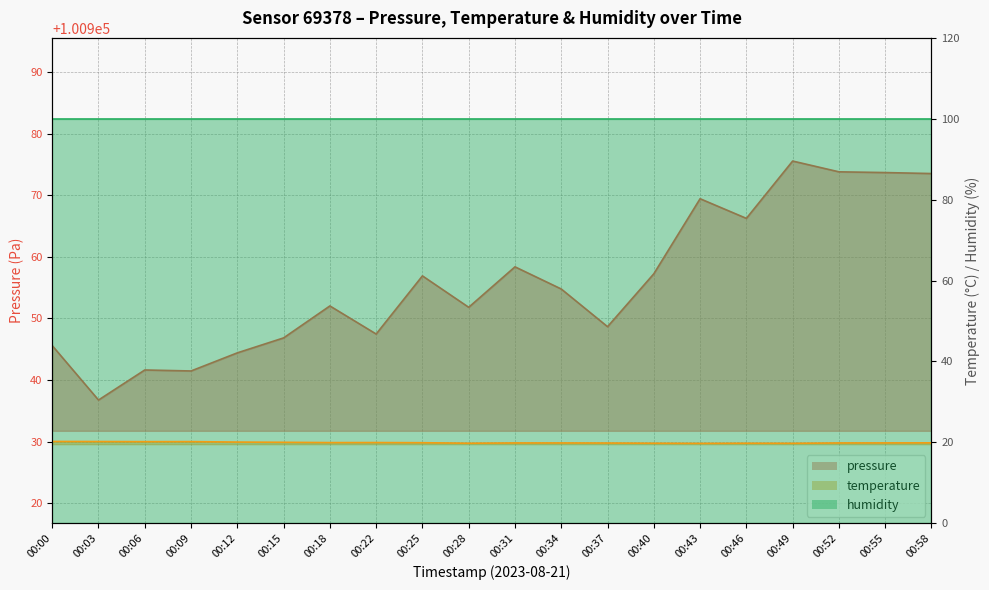

True or false: temperature and pressure cross at least once.

False